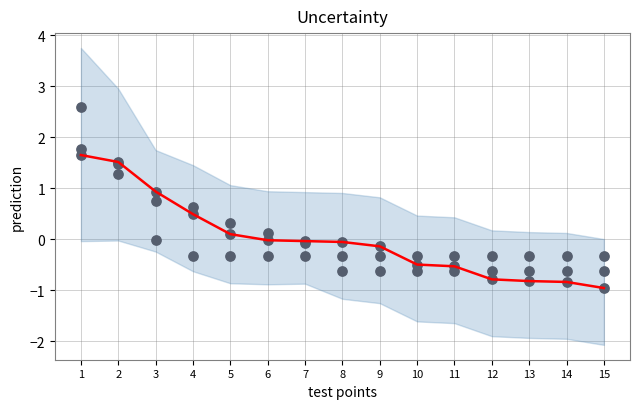

What is the total value across all series at 6?

-0.2